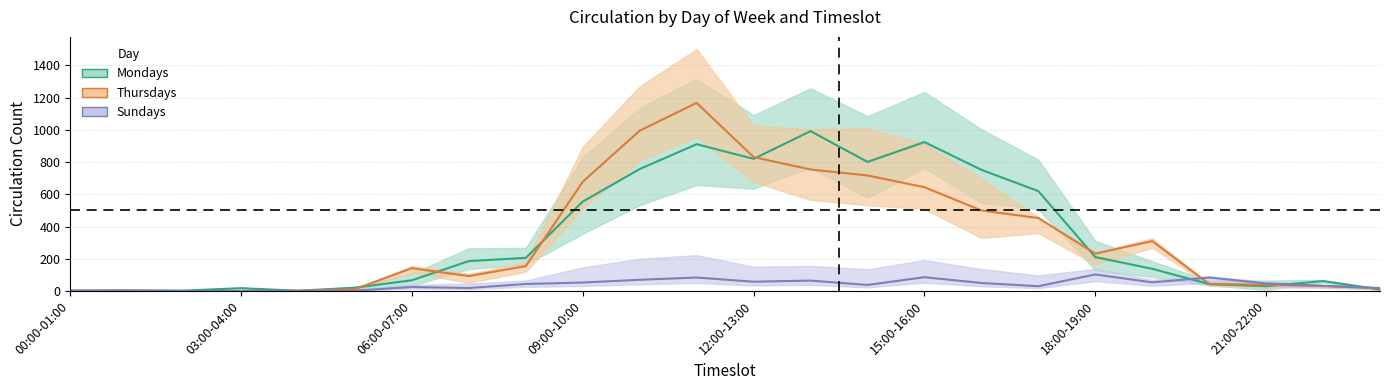

Which series has the largest range (max minus min)?

Thursdays